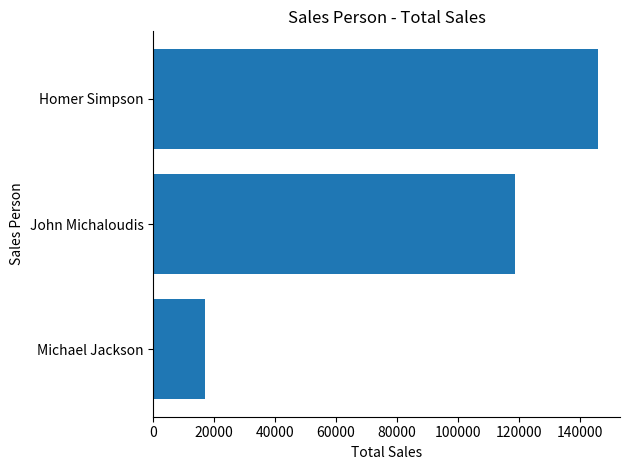

Does the chart contain stacked bars?

No